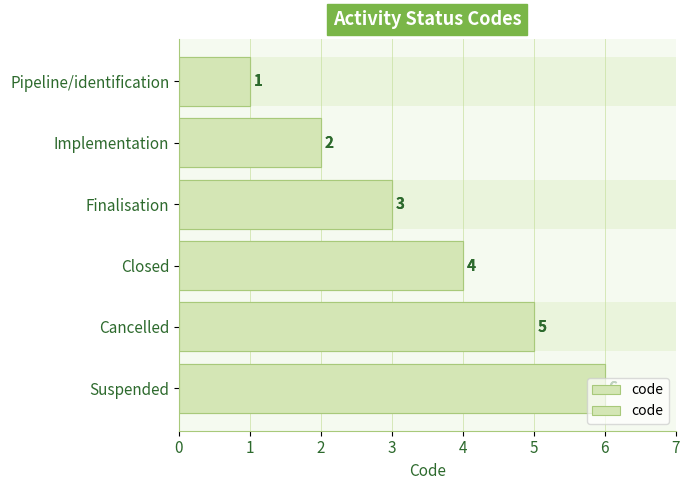

Reading left to right, extract all data points from this chart.

1	2	3	4	5	6